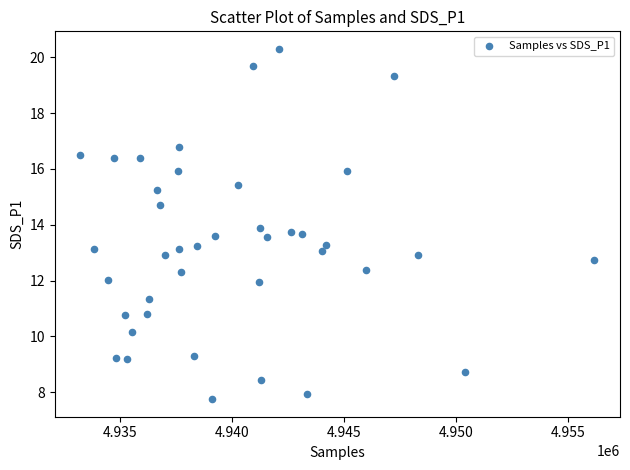

What is the range of X values (max minus min)?

22924.0